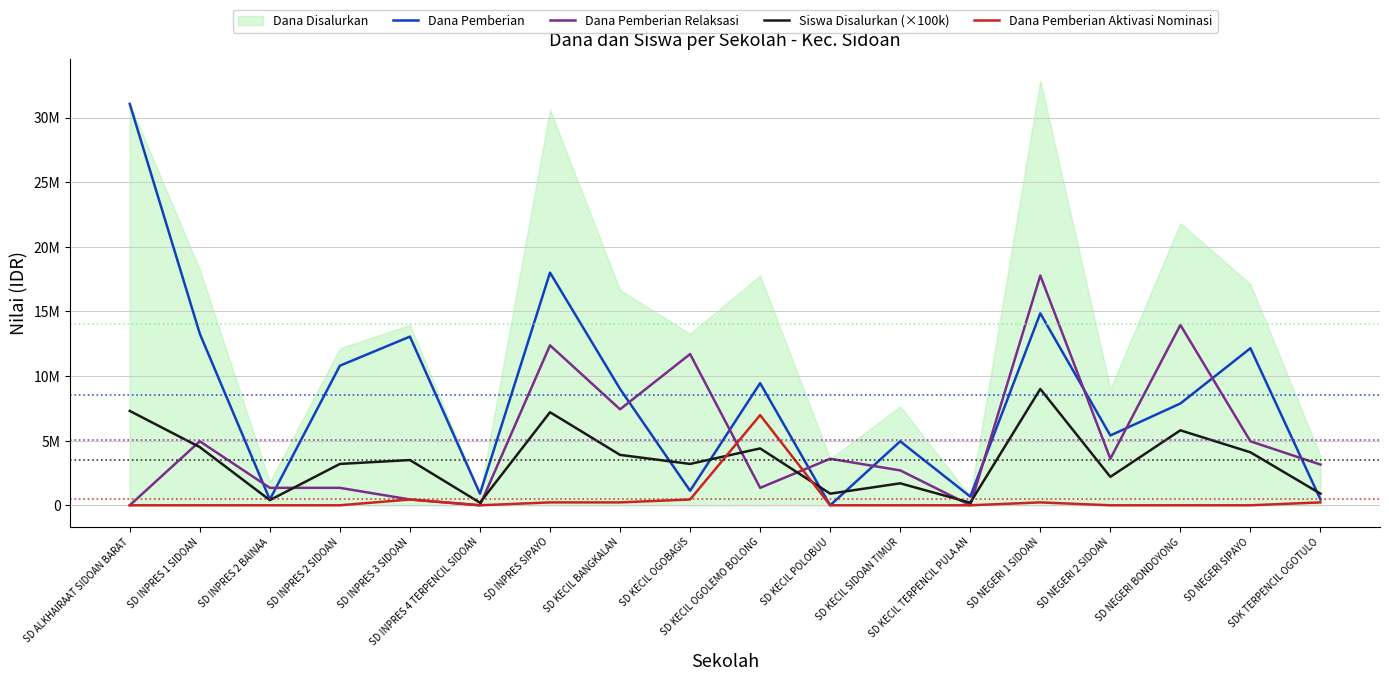

What position from the right is SD INPRES SIPAYO?

12